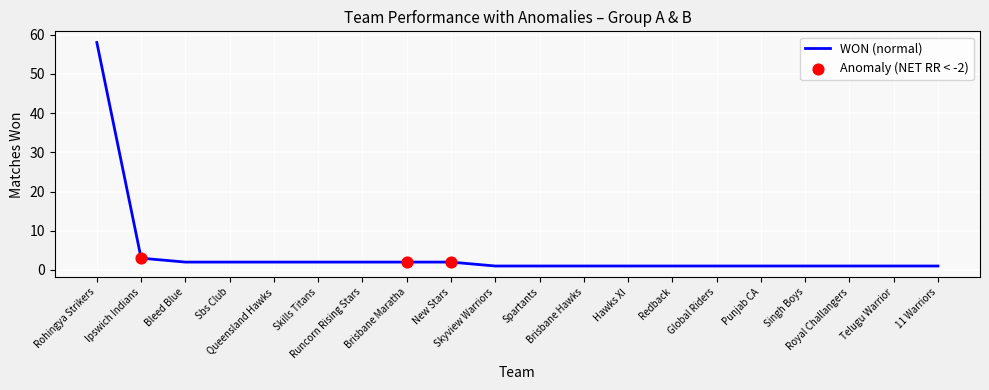

What is the difference between the maximum and minimum values?

57